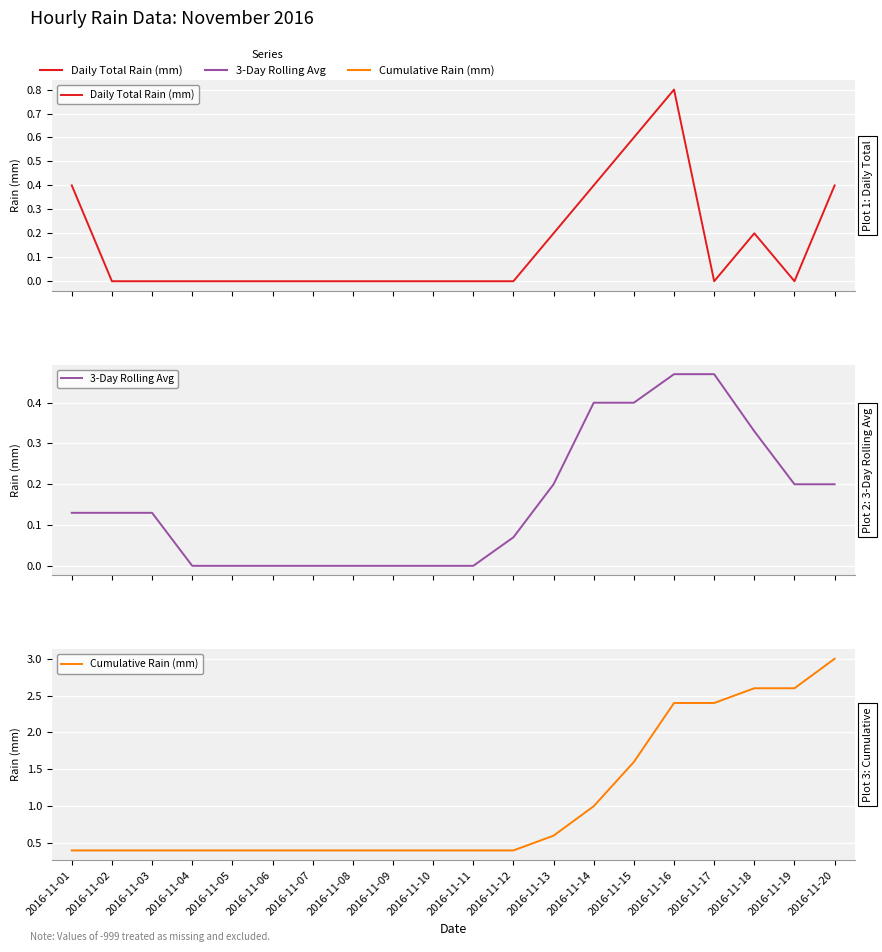

Count the 3-Day Rolling Avg values in the range 0 to 1.

20